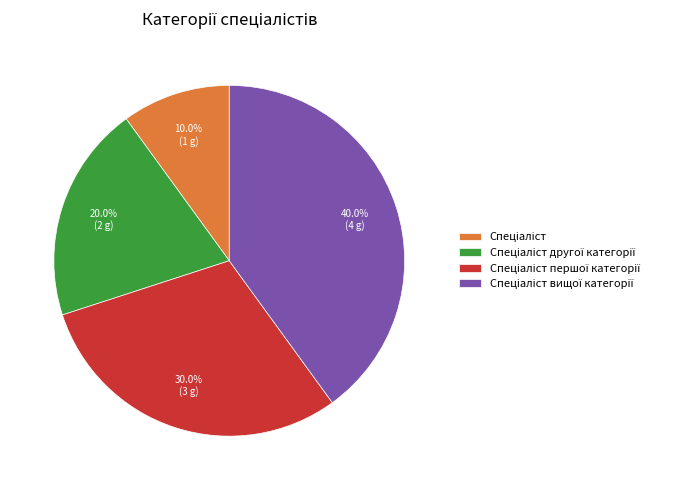

How many slices are in this pie chart?

4